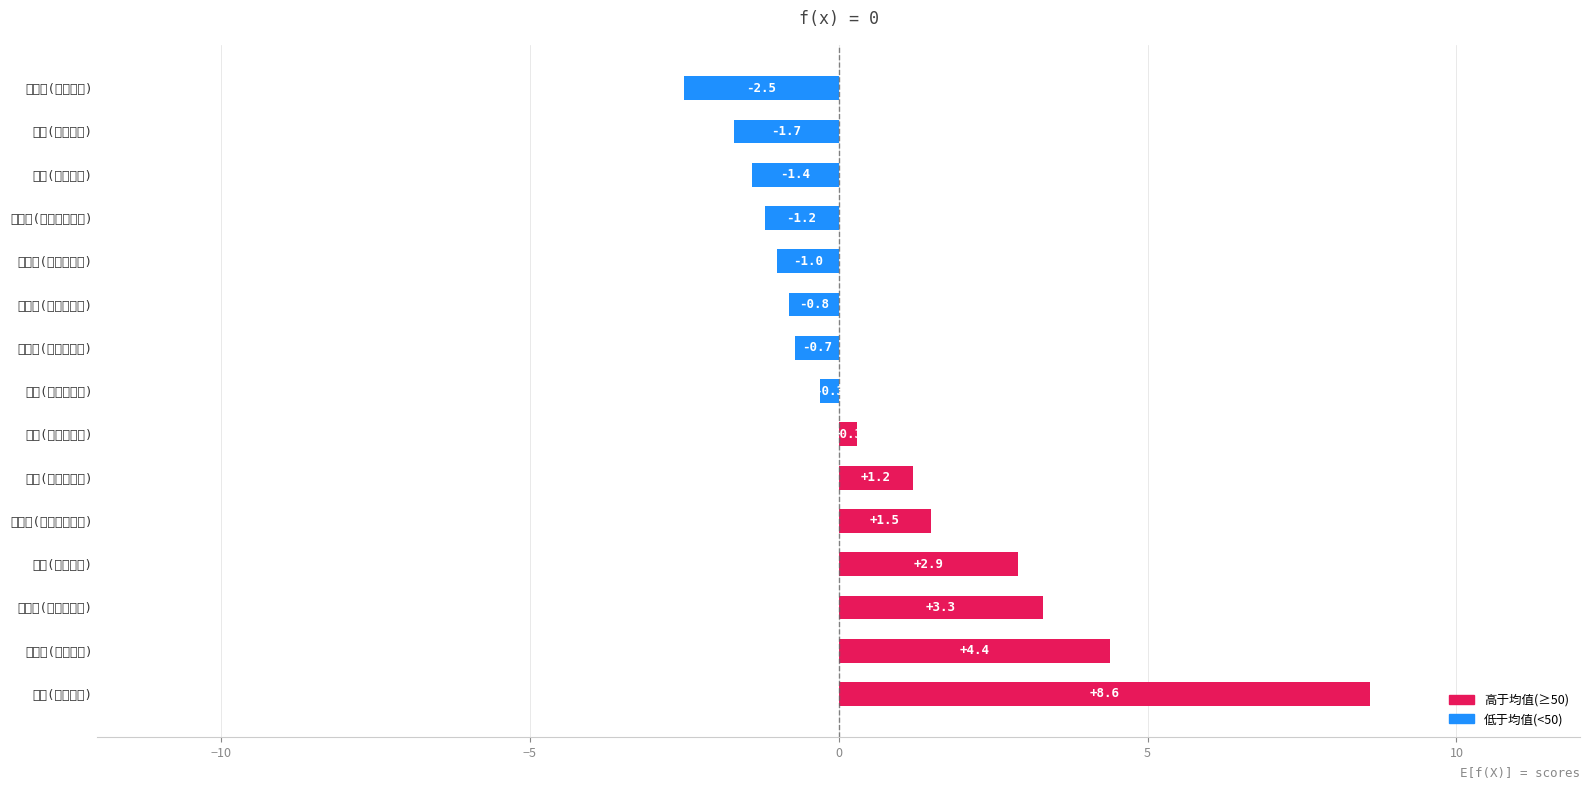

What is the difference between the second highest and minimum values?

6.9